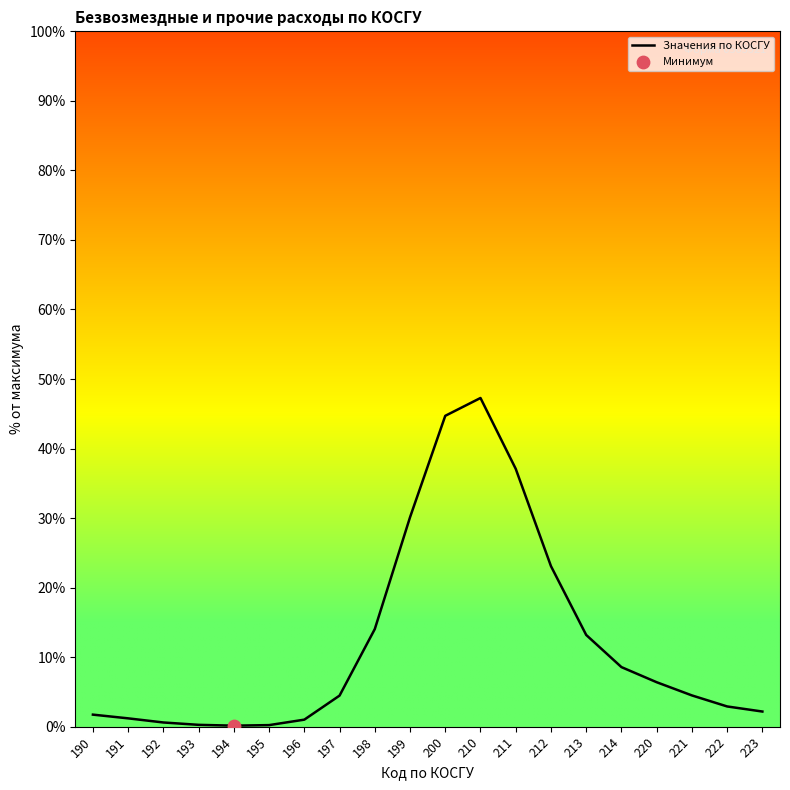

What is the change in value from 193 to 194?

-0.1